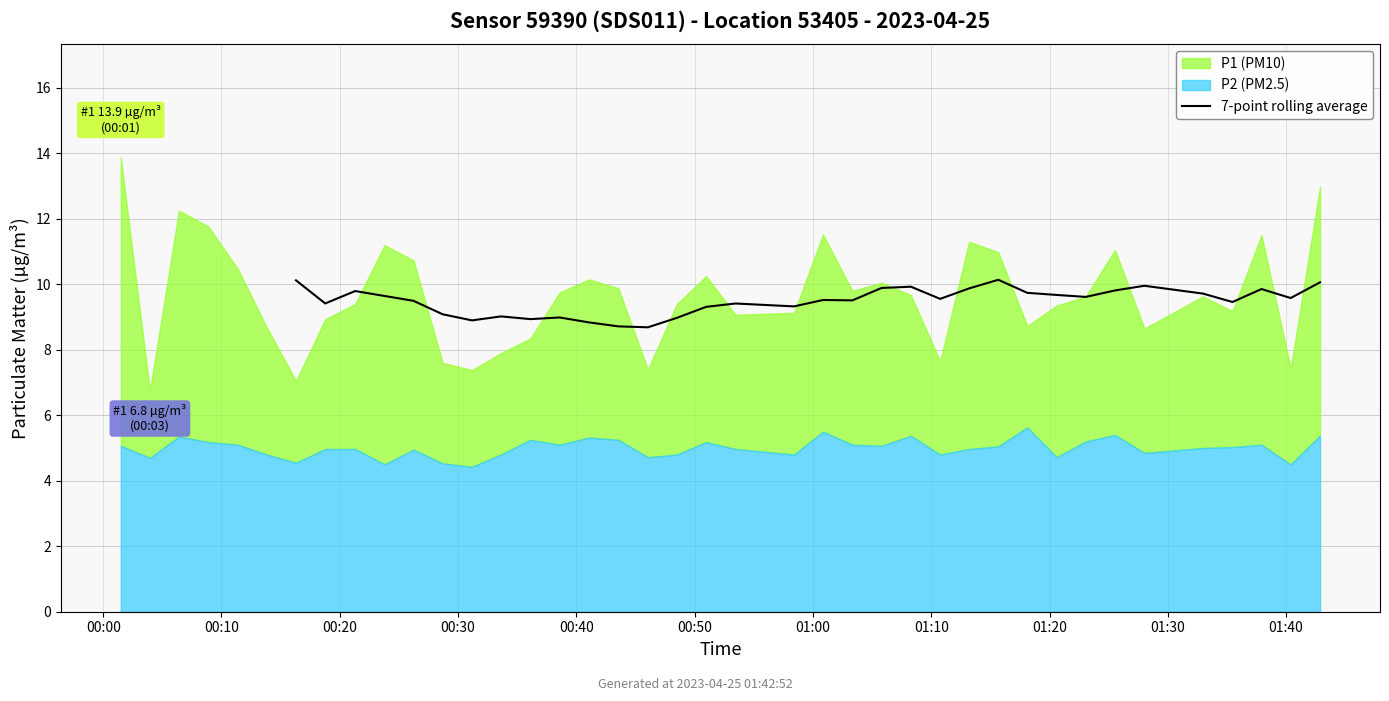

How many points are higher than both their immediate neighbors (excluding endpoints)?

9